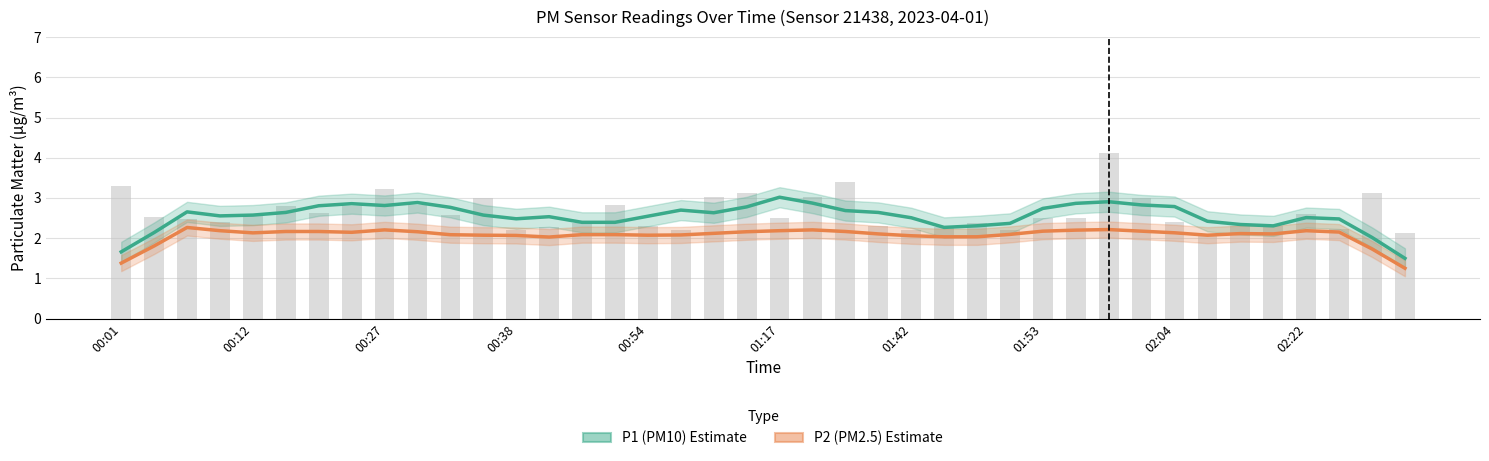

Rank the series at 39 from lowest to highest value.

P2 (PM2.5) Estimate, P1 (PM10) Estimate